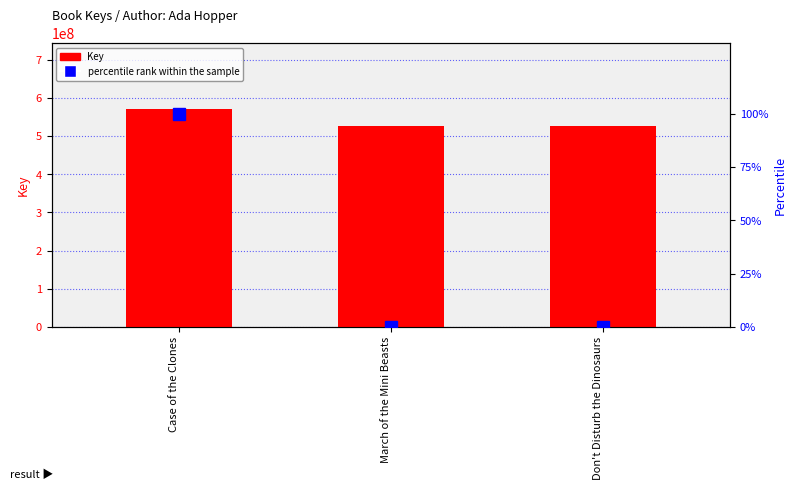

How many groups of bars are there?

3